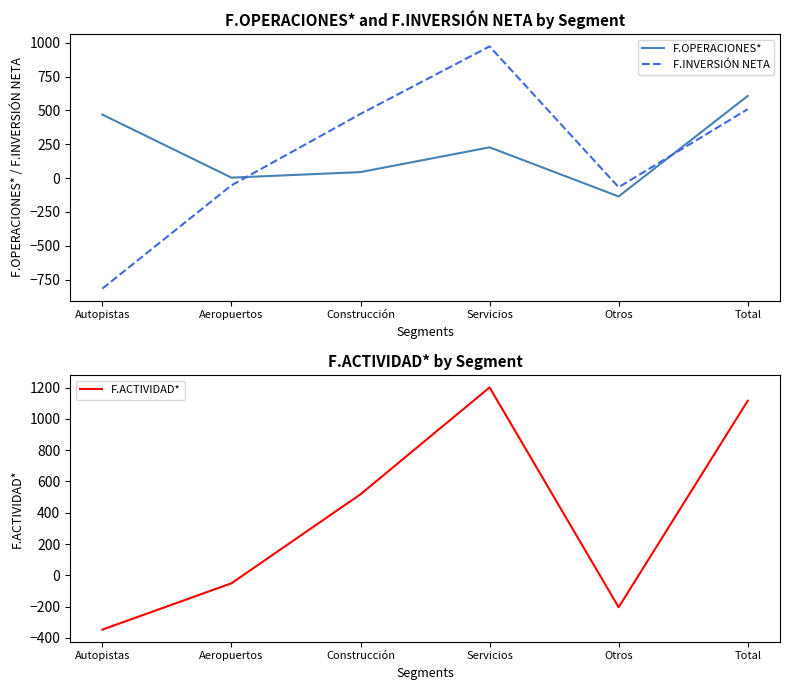

What is the sum of all F.ACTIVIDAD* values?

2233